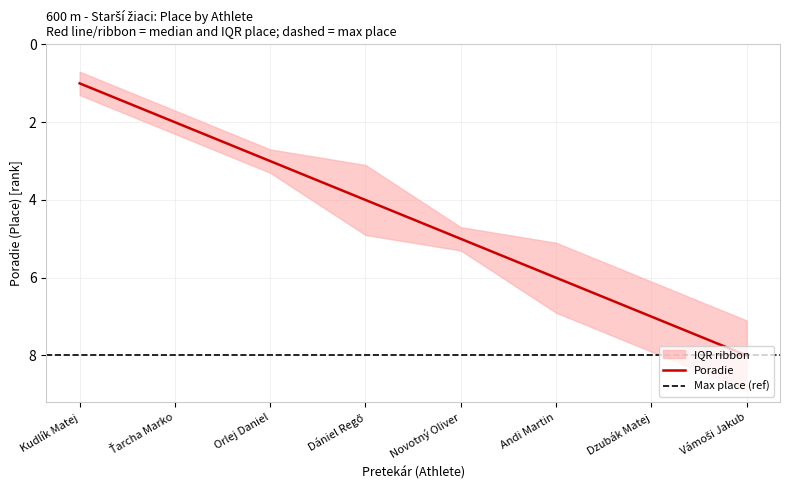

What is the change in value from Orlej Daniel to Novotný Oliver?

+2